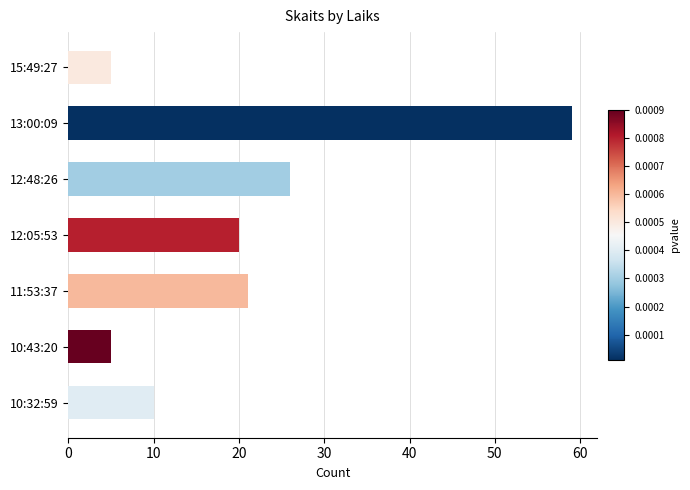

What is the sum of all values?

146